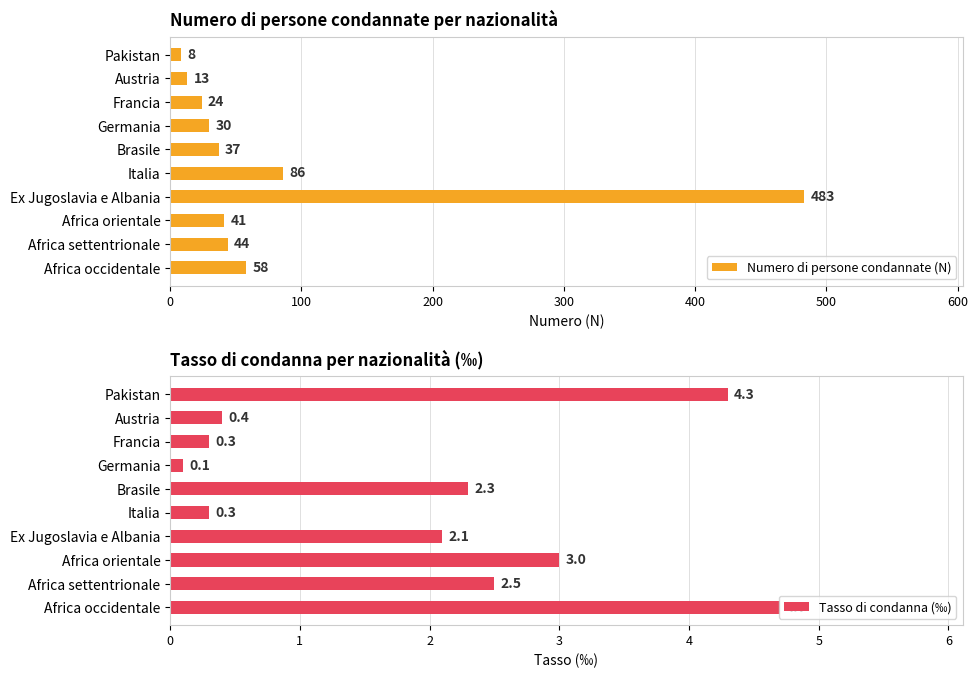

Are the bars grouped side by side (vs. stacked)?

Yes